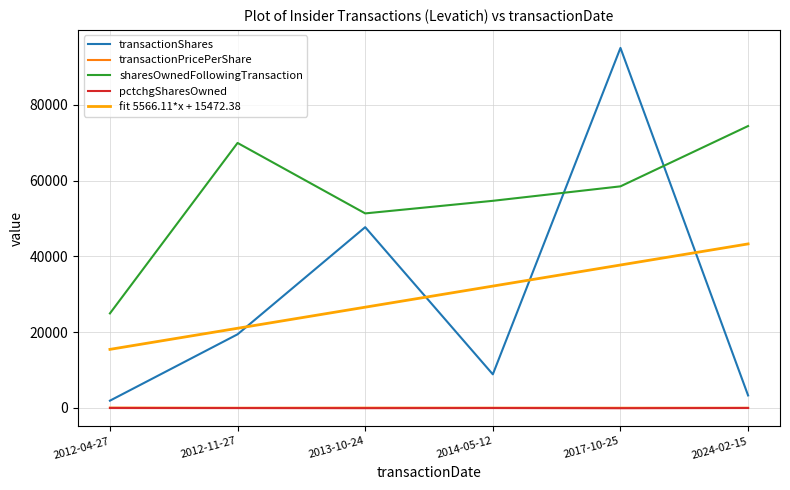

True or false: sharesOwnedFollowingTransaction has a value of 24965.0 at 2012-04-27.

True